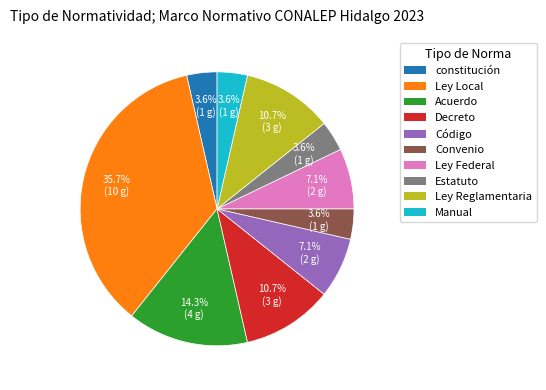

Which slice is the largest?

Ley Local